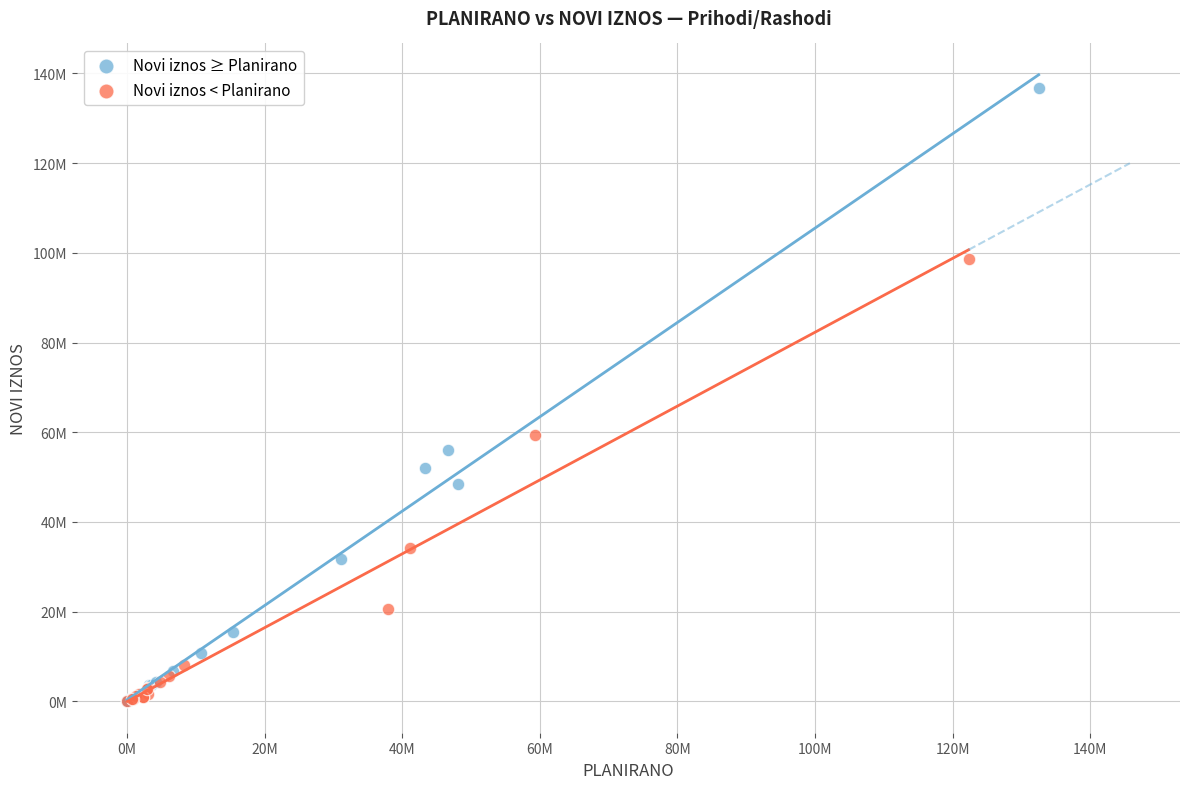

Which series reaches the maximum Y coordinate?

Novi iznos ≥ Planirano